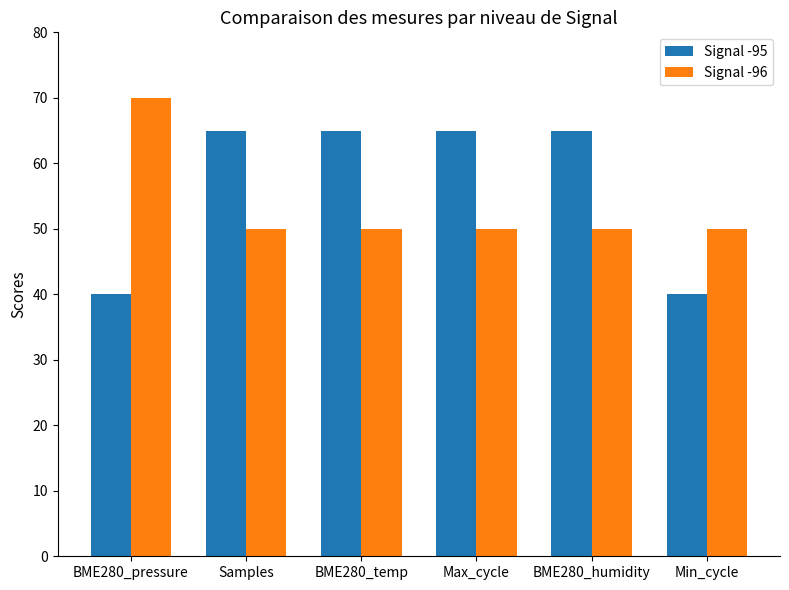

What is the label of the 2nd bar from the right?

BME280_humidity